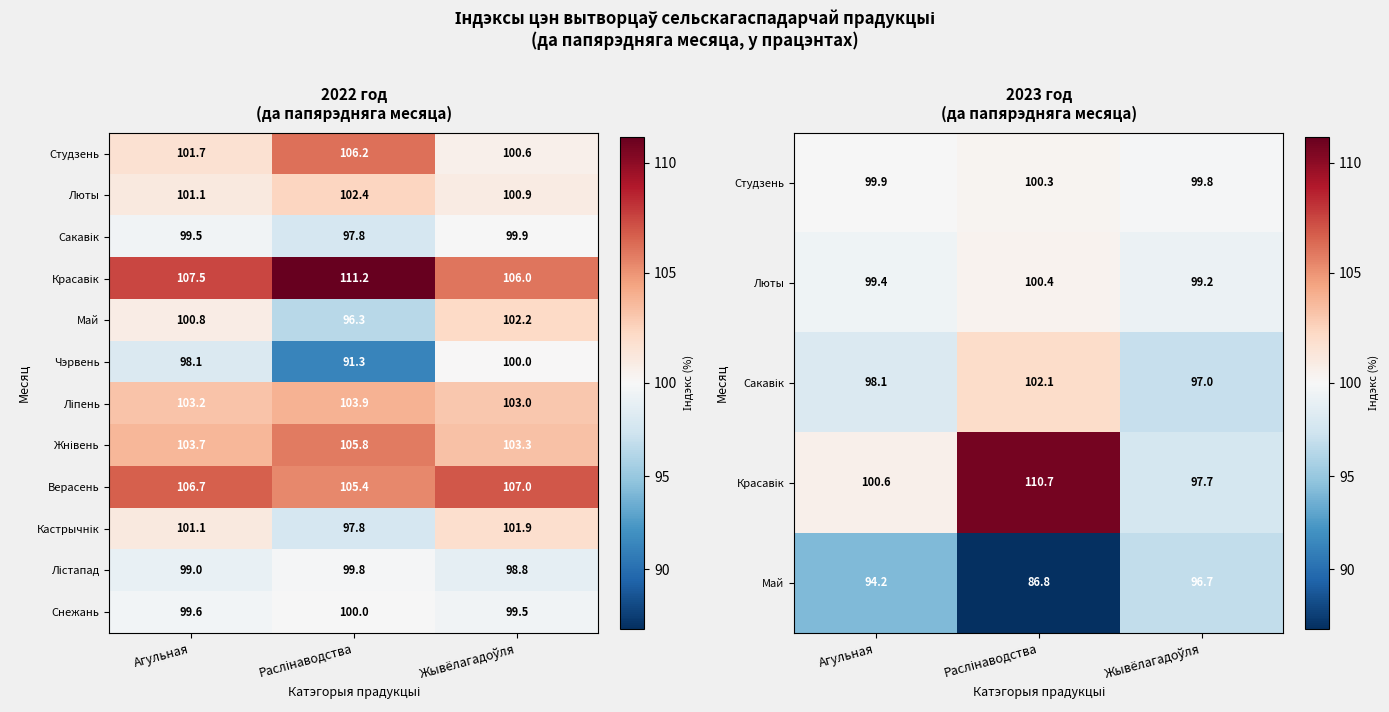

What is the difference between the maximum and minimum values in the Чэрвень series?

8.7